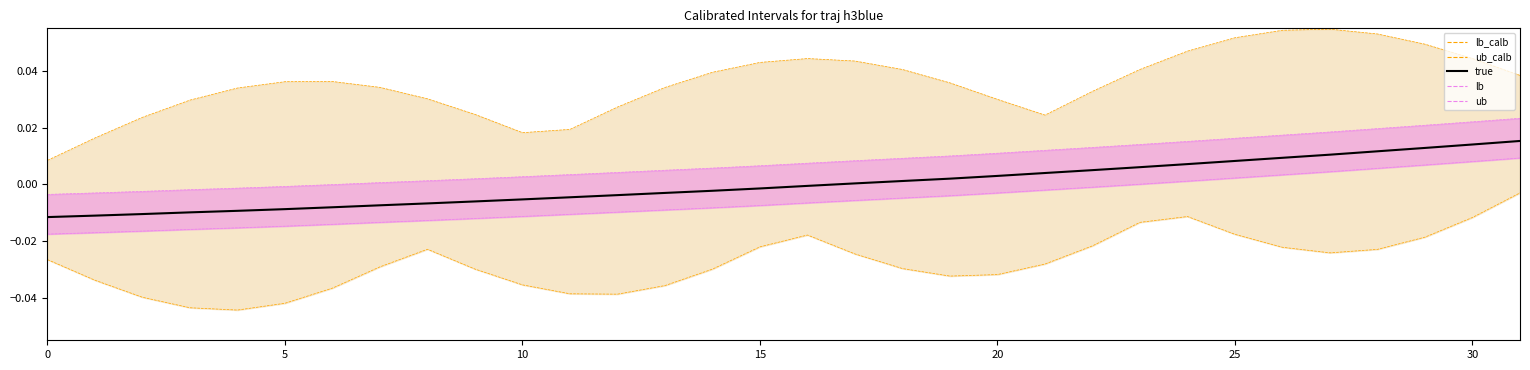

Rank the series at 10 from highest to lowest value.

ub_calb, ub, true, lb, lb_calb